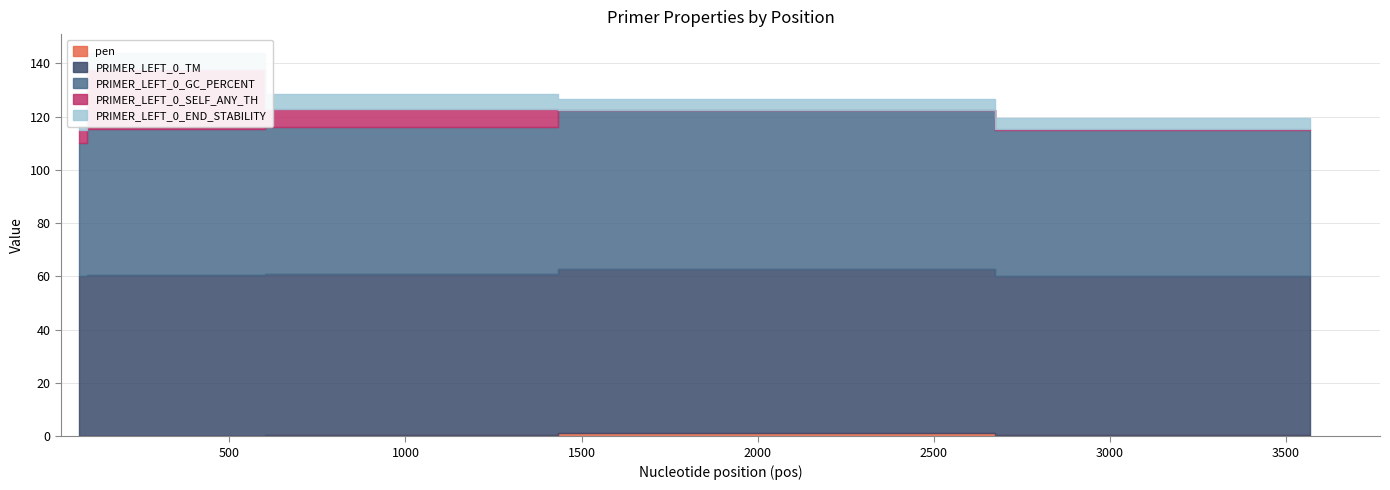

What is the sum of the PRIMER_LEFT_0_GC_PERCENT values at 72 and 121?

105.0